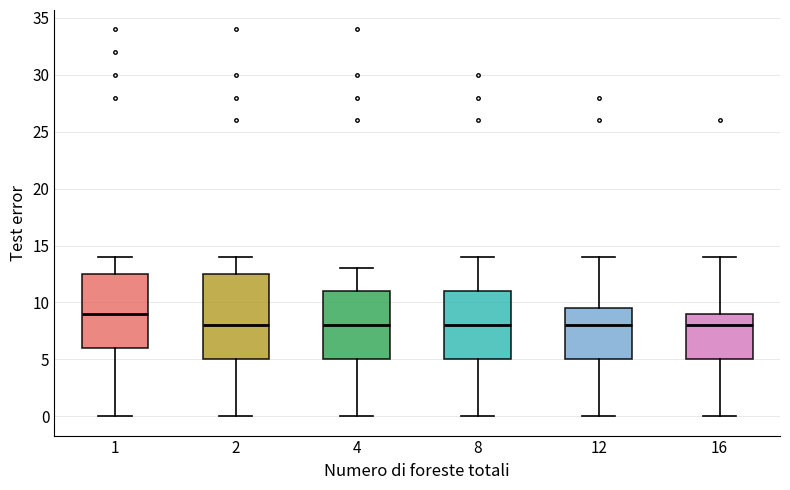

Comparing the boxes themselves (not the whiskers), which one is the tallest?

2